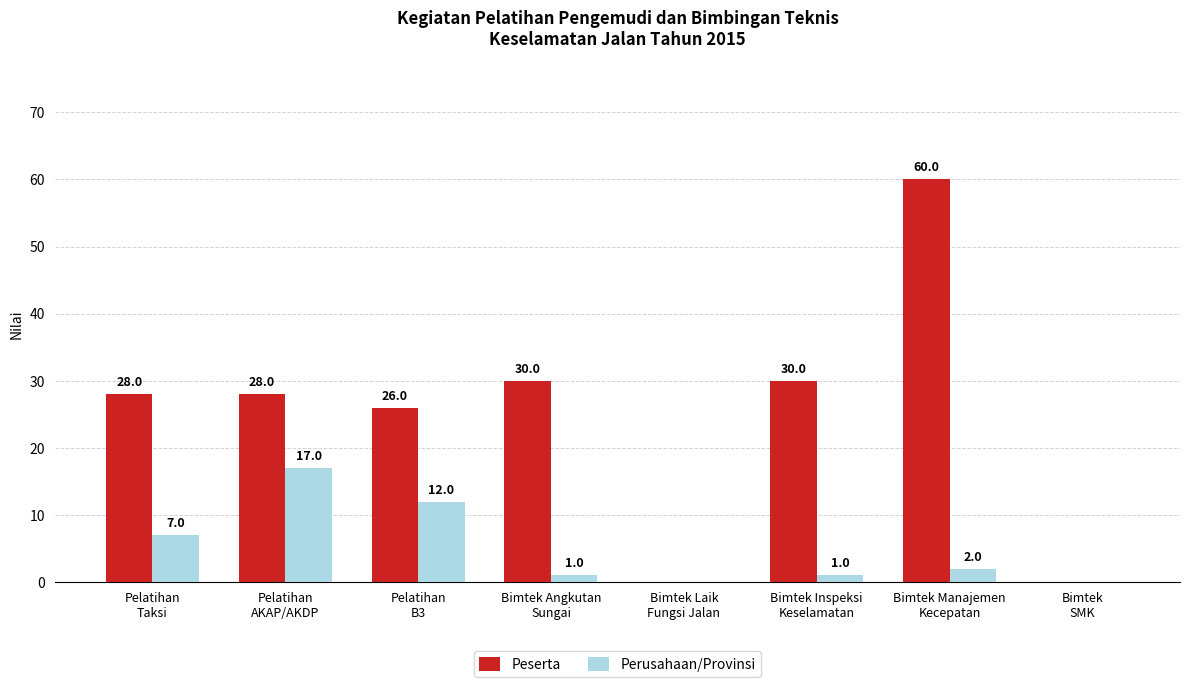

How many values in Peserta are above zero?

6